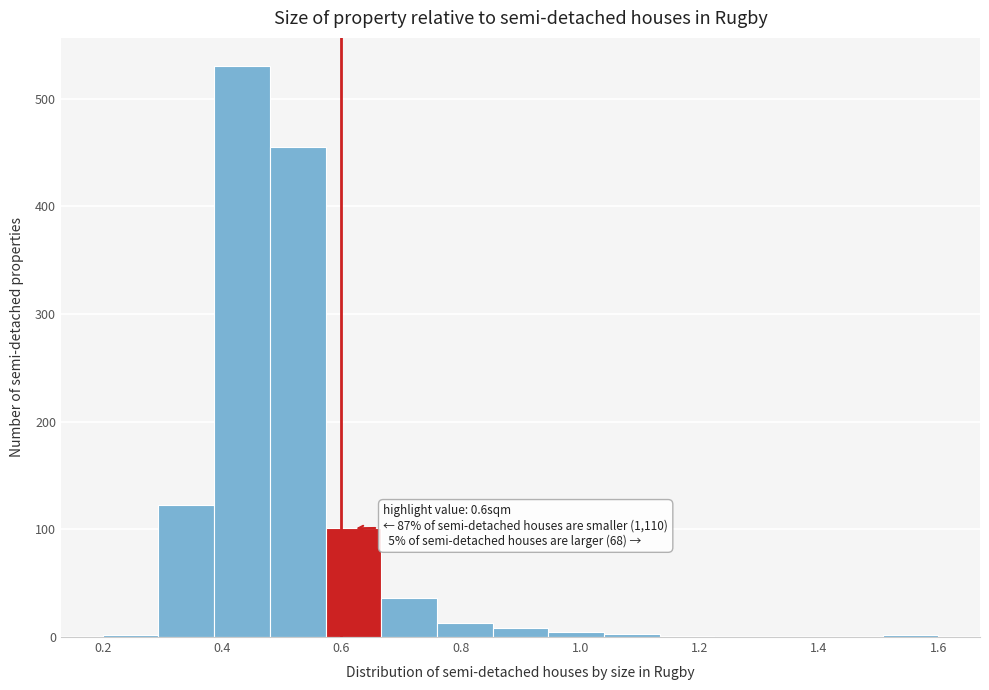

Over which range of the x-axis is the bar tallest?

0.38 to 0.48